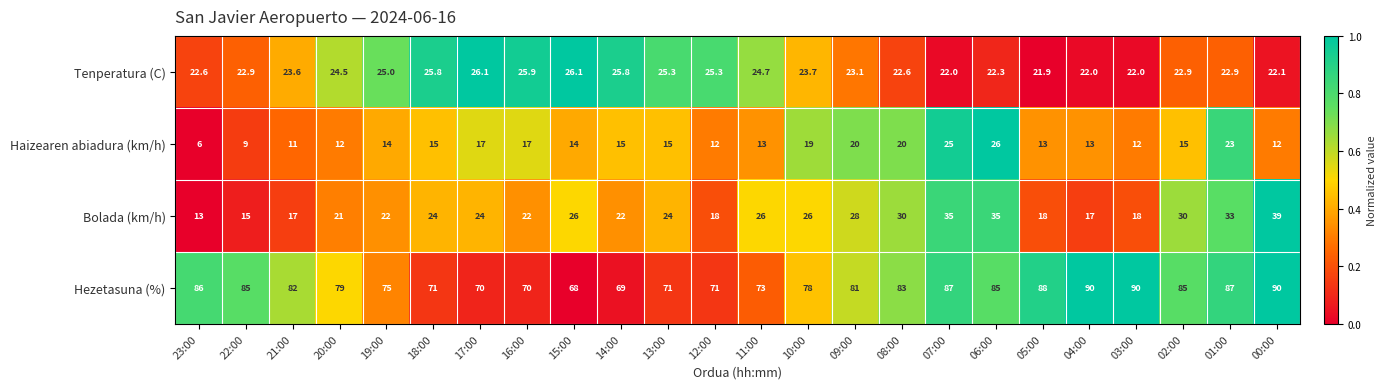

What is the difference between the second highest and second lowest values in the Bolada (km/h) series?

20.0